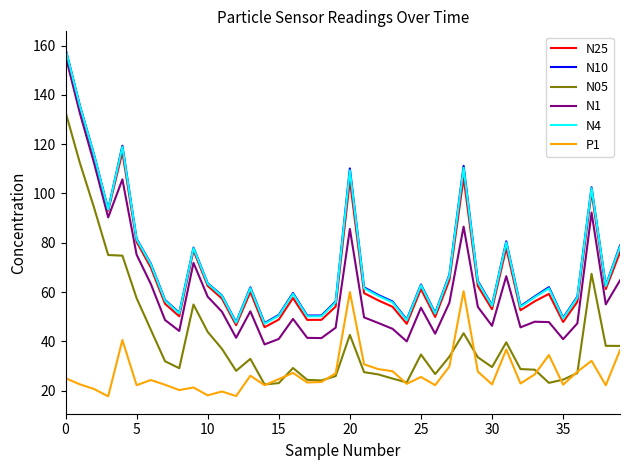

How many lines are shown in the chart?

6